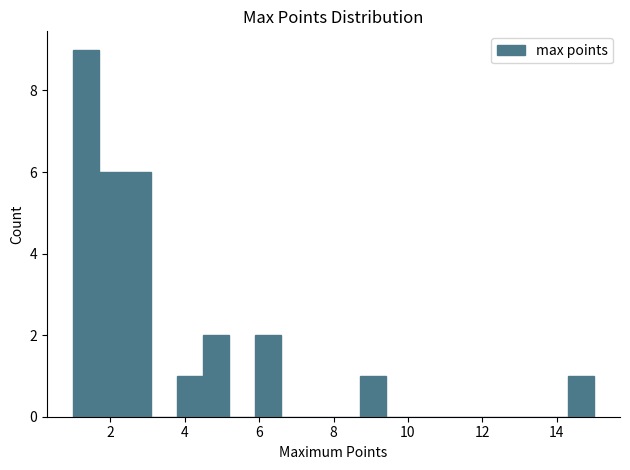

Around what value on the x-axis is the tallest bar? Give the approximate position of its centre, as read against the axis.

1.4